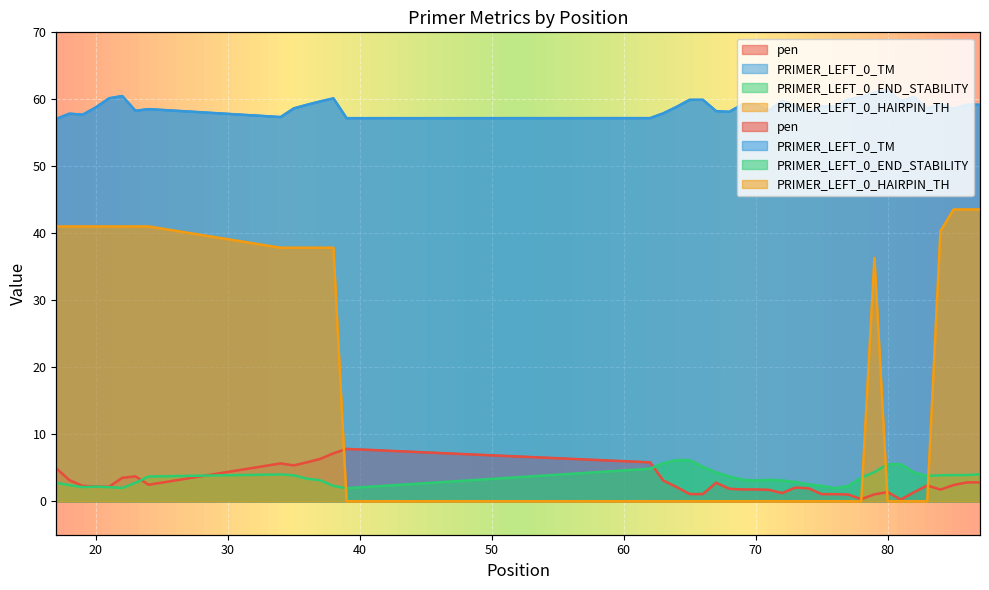

How many data points in PRIMER_LEFT_0_END_STABILITY are less than 3?

14